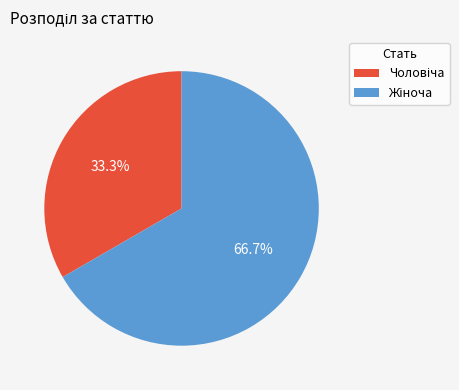

Does any single category account for the majority?

Yes